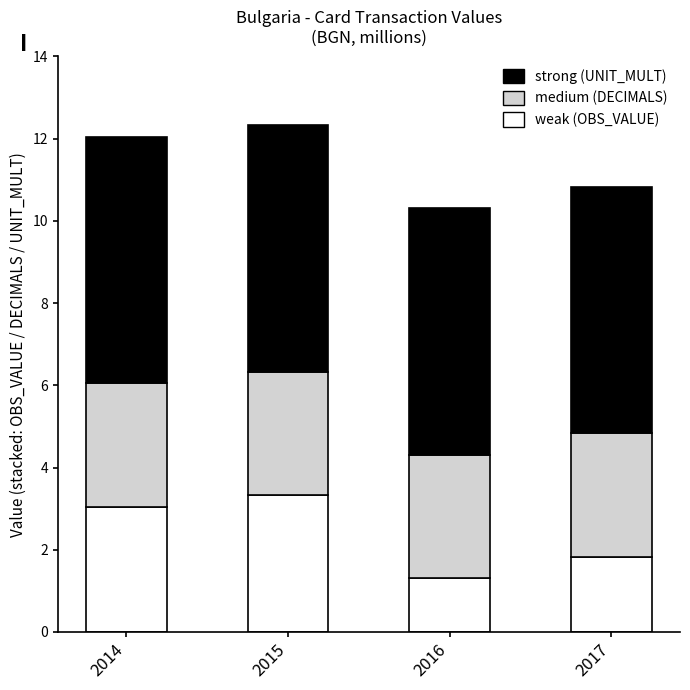

What is the total value across all series at 2017?

10.8